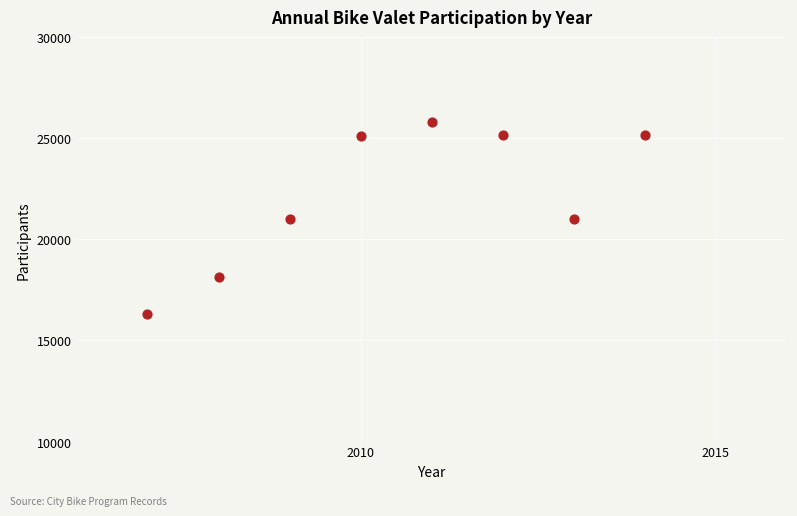

What is the range of Y values (max minus min)?

9467